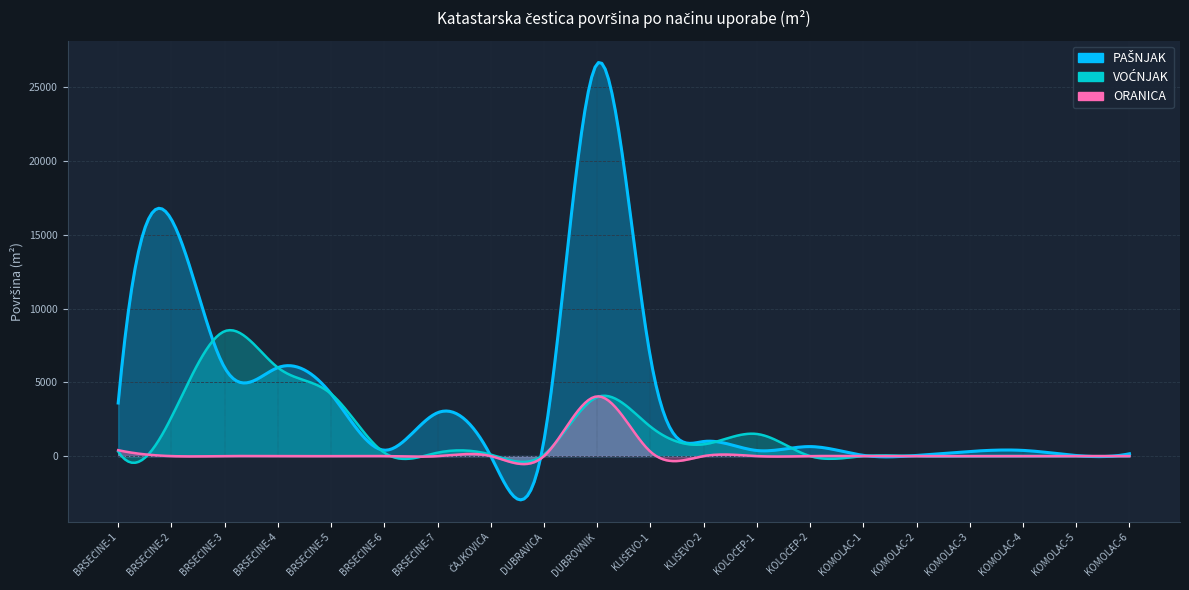

Reading left to right, what are all the values shown in this chart?

PAŠNJAK: 3600	16044	6000	6000	4220	400	2940	8	1068	26616	6693	989	378	644	50	43	314	386	39	158
VOĆNJAK: 315	2635	8468	6000	4220	231	231	100	100	4000	2000	800	1500	0	0	0	0	0	0	0
ORANICA: 400	0	0	0	0	0	0	0	0	4048	300	0	0	0	0	0	0	0	0	0